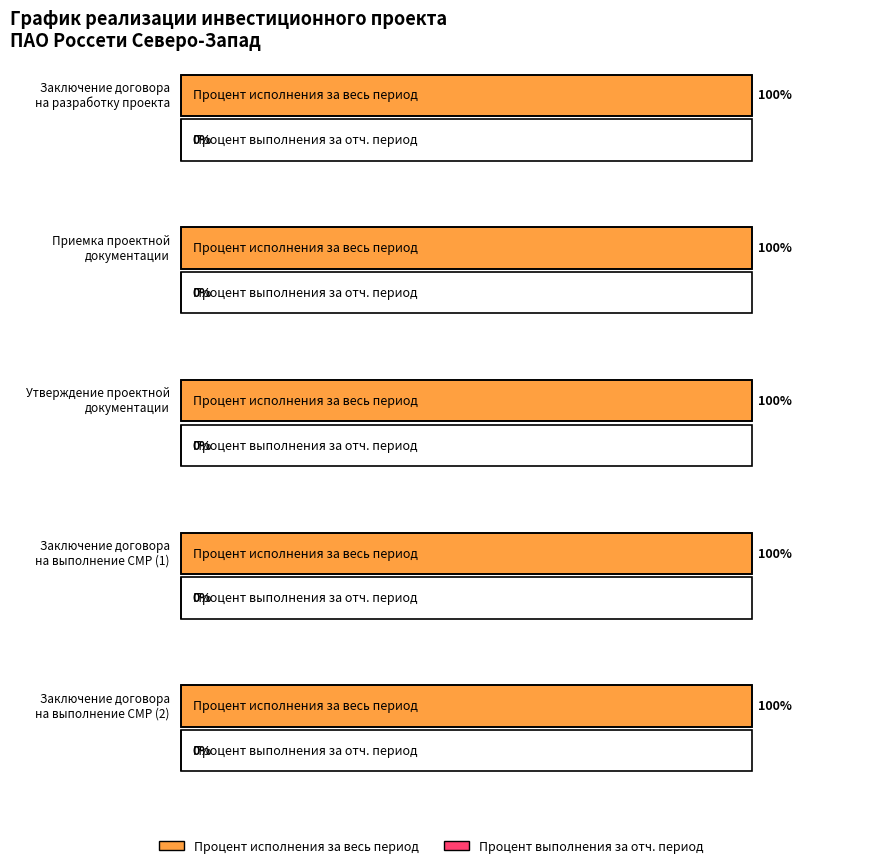

Which series has the largest range (max minus min)?

Процент исполнения за весь период